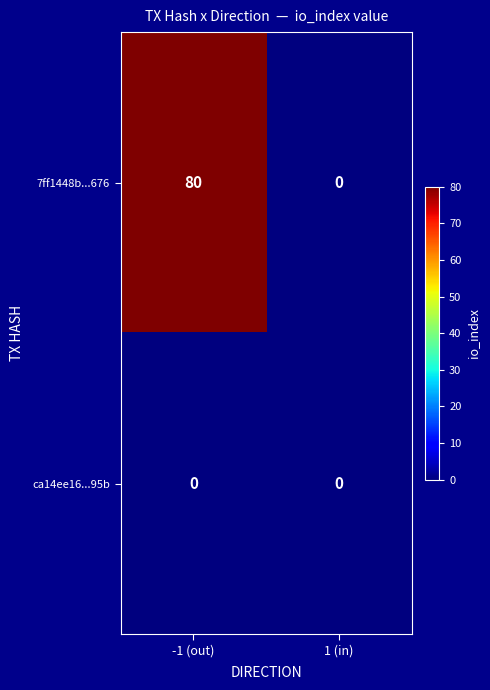

Reading right to left, what are all the values shown in this chart?

7ff1448b...676: 0	80
ca14ee16...95b: 0	0